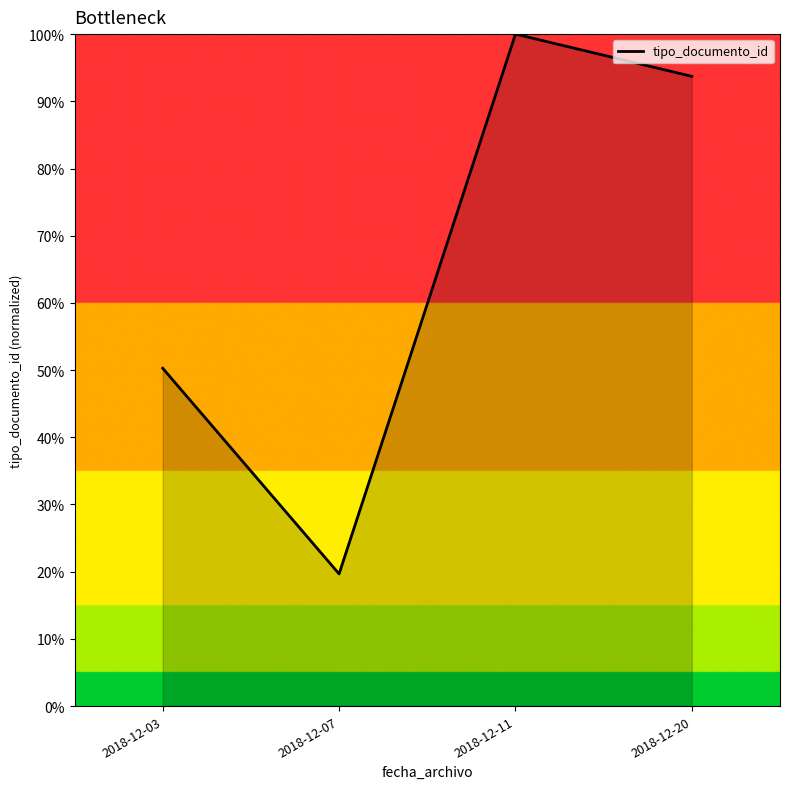

True or false: the data has more than 2 interior local peaks.

False